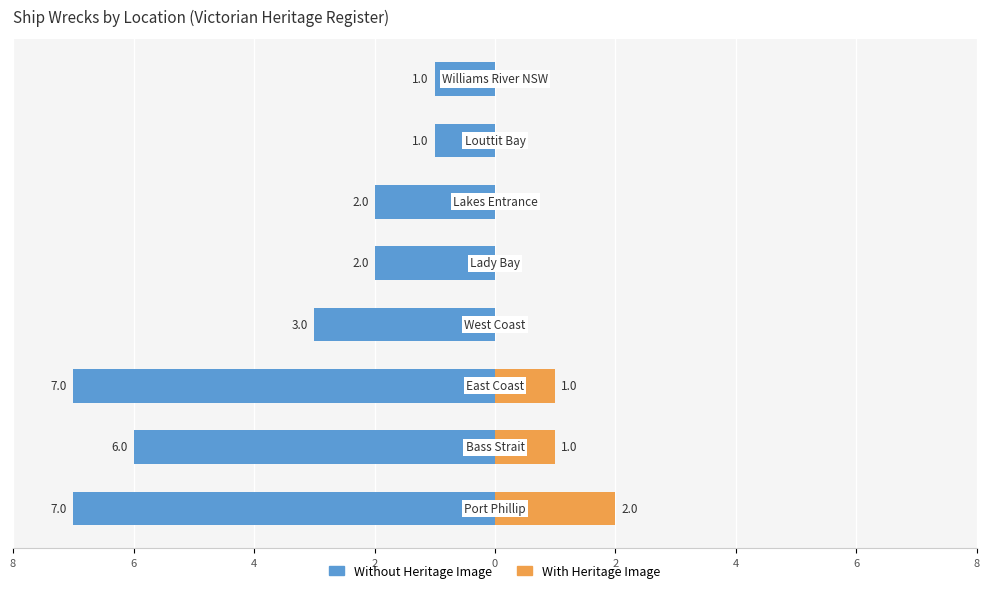

Reading left to right, list all the values displayed in this chart.

Without Heritage Image: -7	-6	-7	-3	-2	-2	-1	-1
With Heritage Image: 2	1	1	0	0	0	0	0